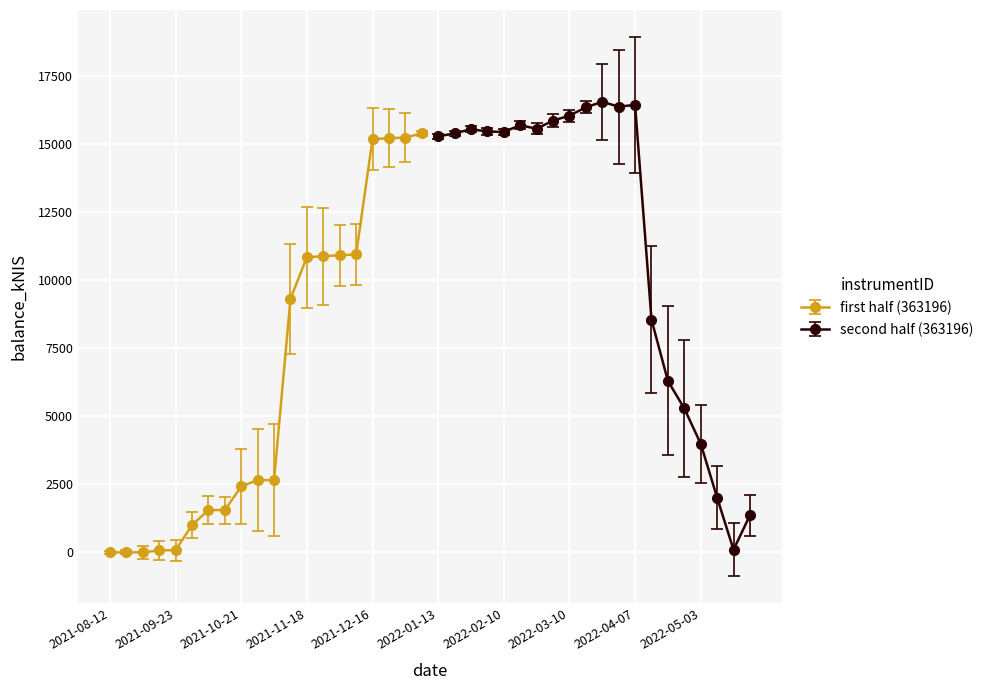

What is the difference between the values at 2022-01-27 and 2021-12-09?

4602.1